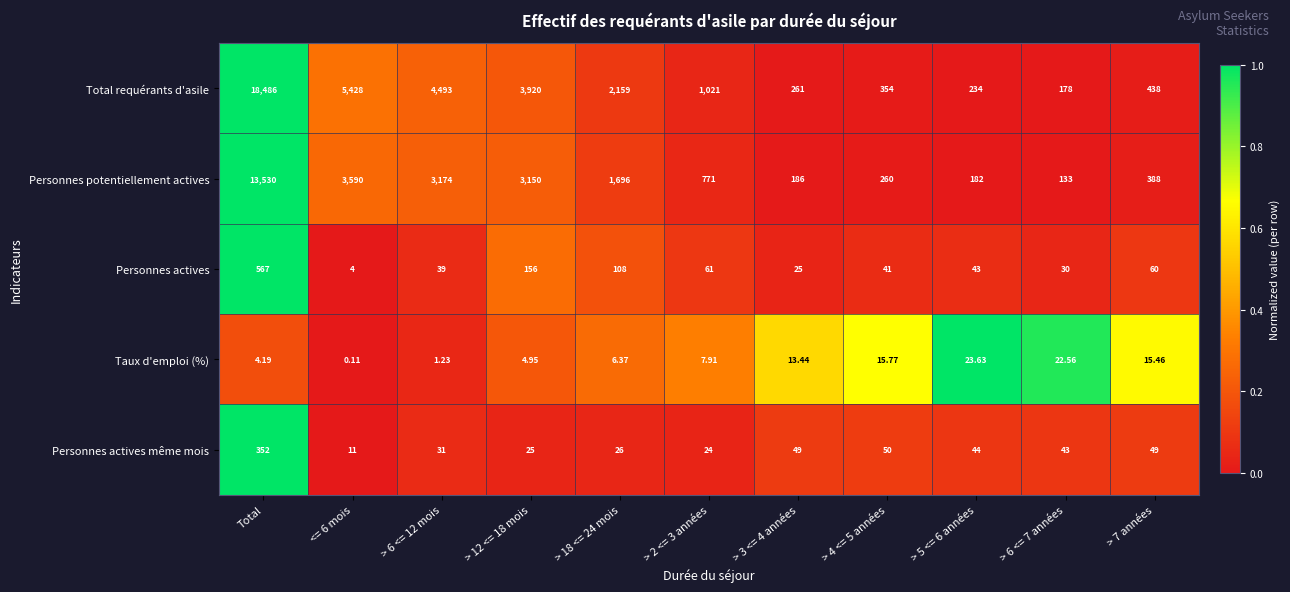

List the series in order of their peak value, highest first.

Total requérants d'asile, Personnes potentiellement actives, Personnes actives, Personnes actives même mois, Taux d'emploi (%)